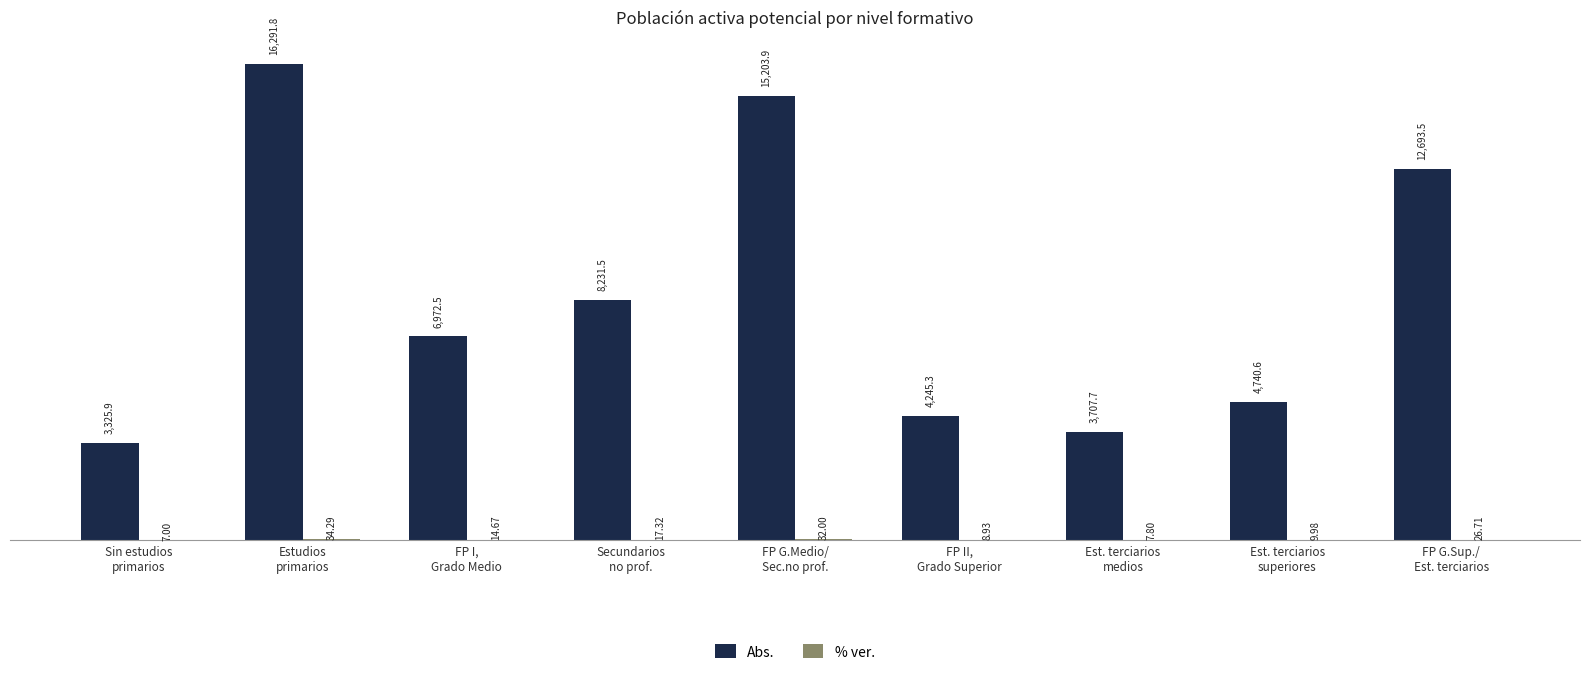

Which series has the largest total across all categories?

Abs.